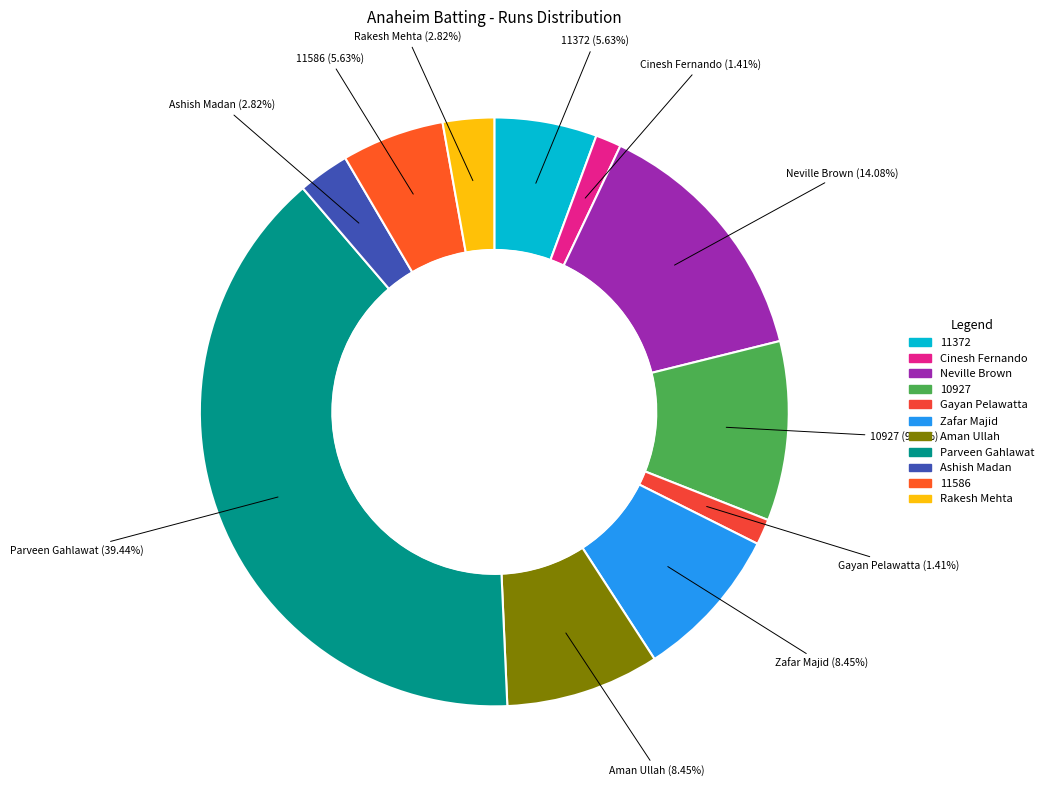

How many slices are in this pie chart?

11